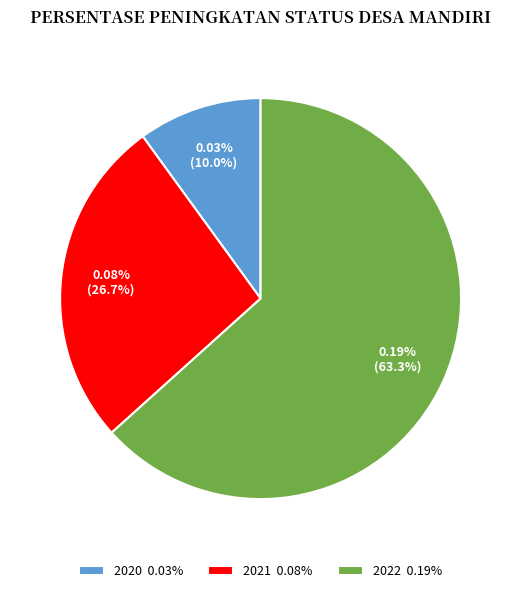

Which category has the biggest portion of the pie?

2022